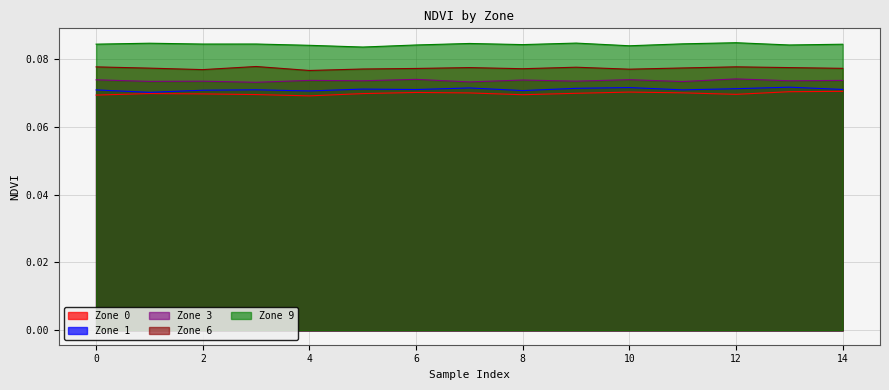

Does the chart display data point markers on the line(s)?

No